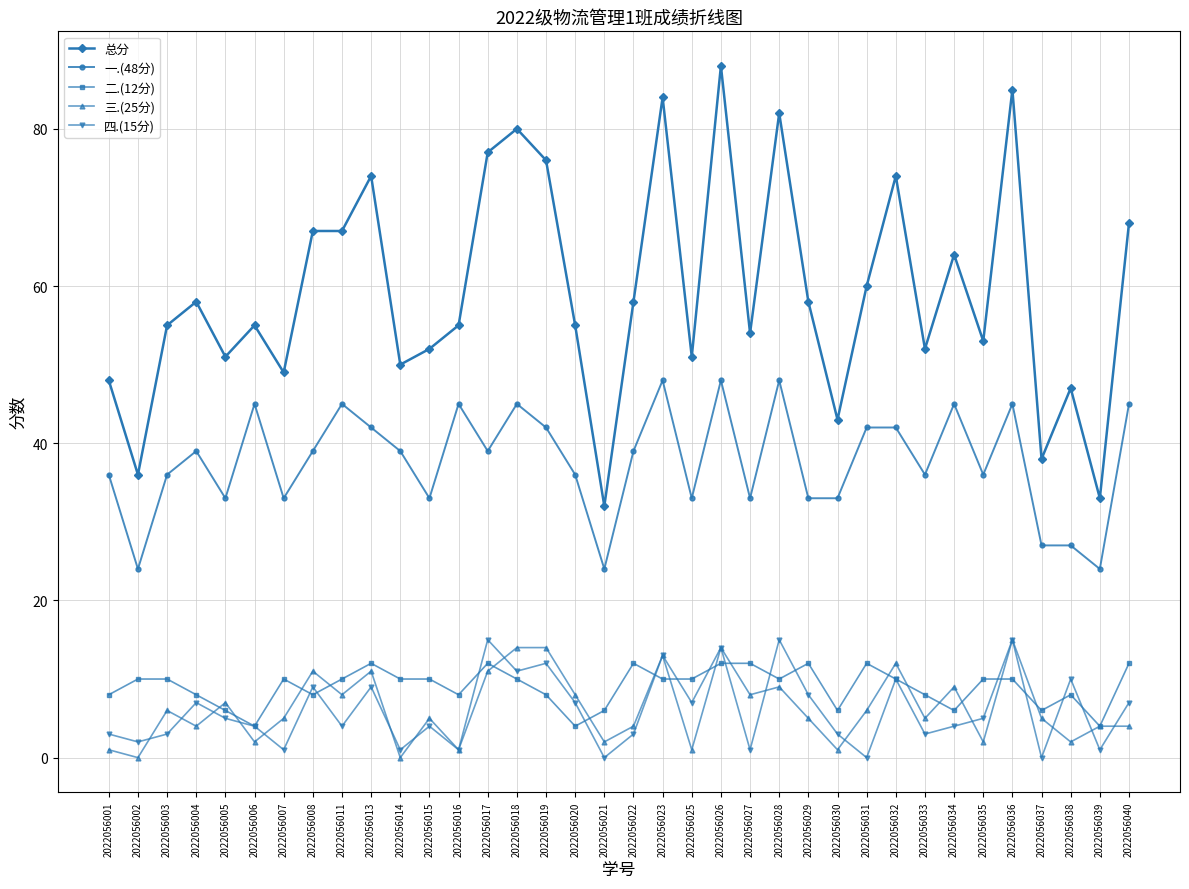

What is the maximum value shown in the chart?

88